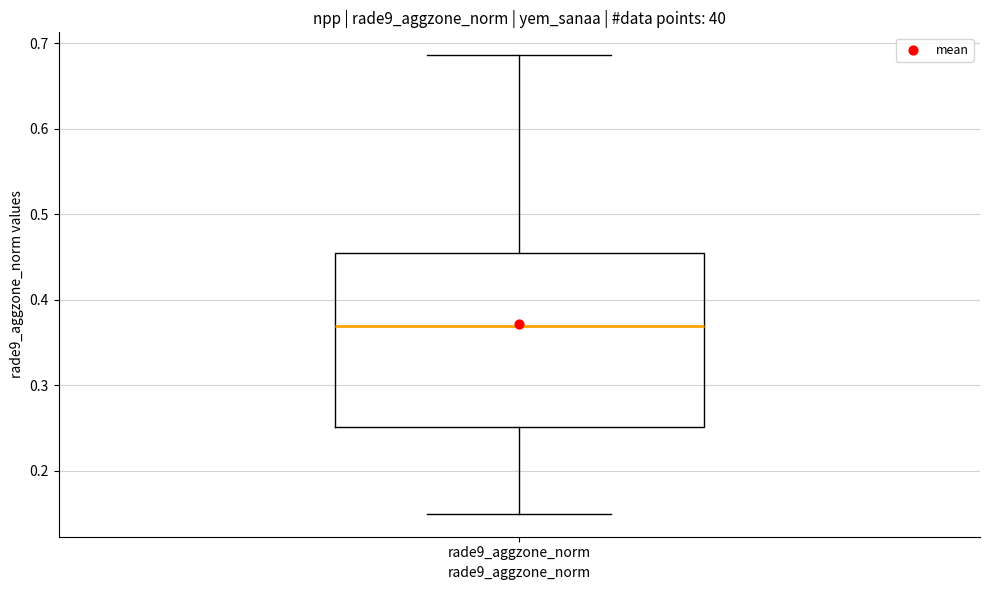

Transcribe this box plot: give where the median line is, the range the box spans, and where the two whiskers end, as read against the y-axis. The values are not printed on the chart, so give them approximately, as read against the axis.

median 0.37, box 0.25 to 0.45, whiskers 0.15 to 0.69